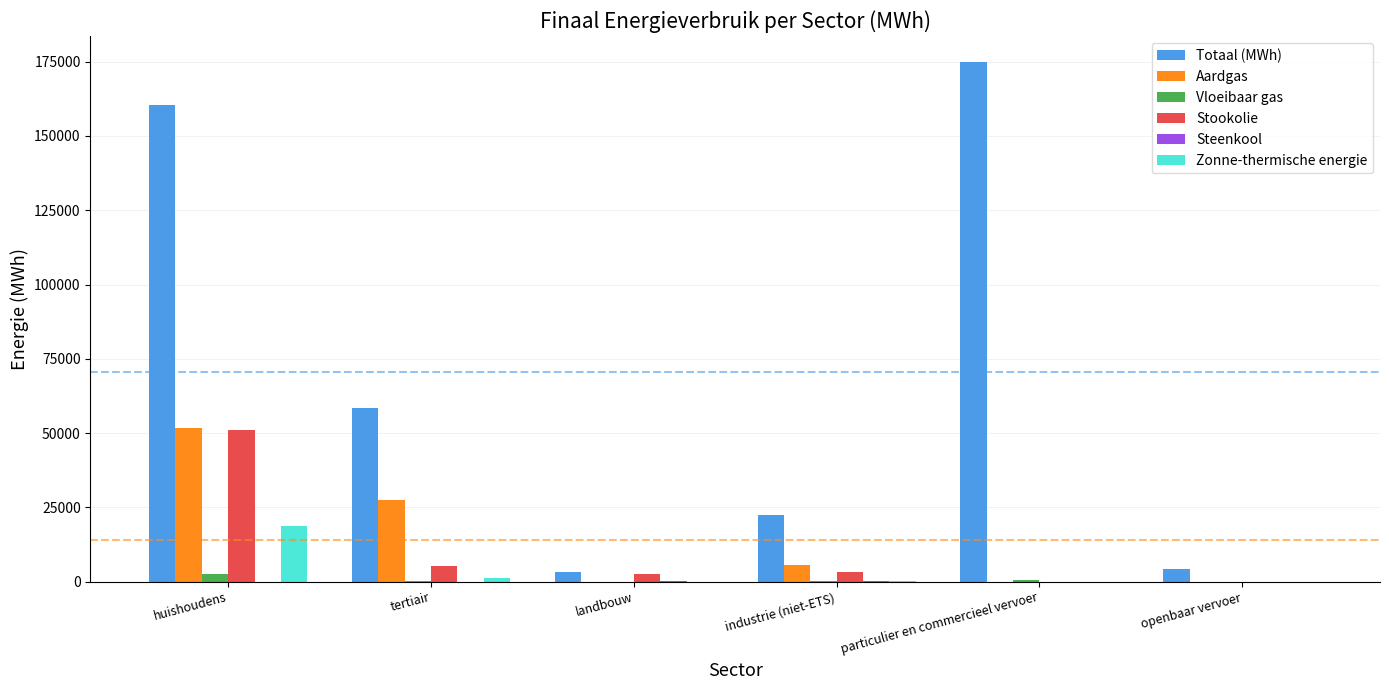

Are the bars grouped side by side (vs. stacked)?

Yes